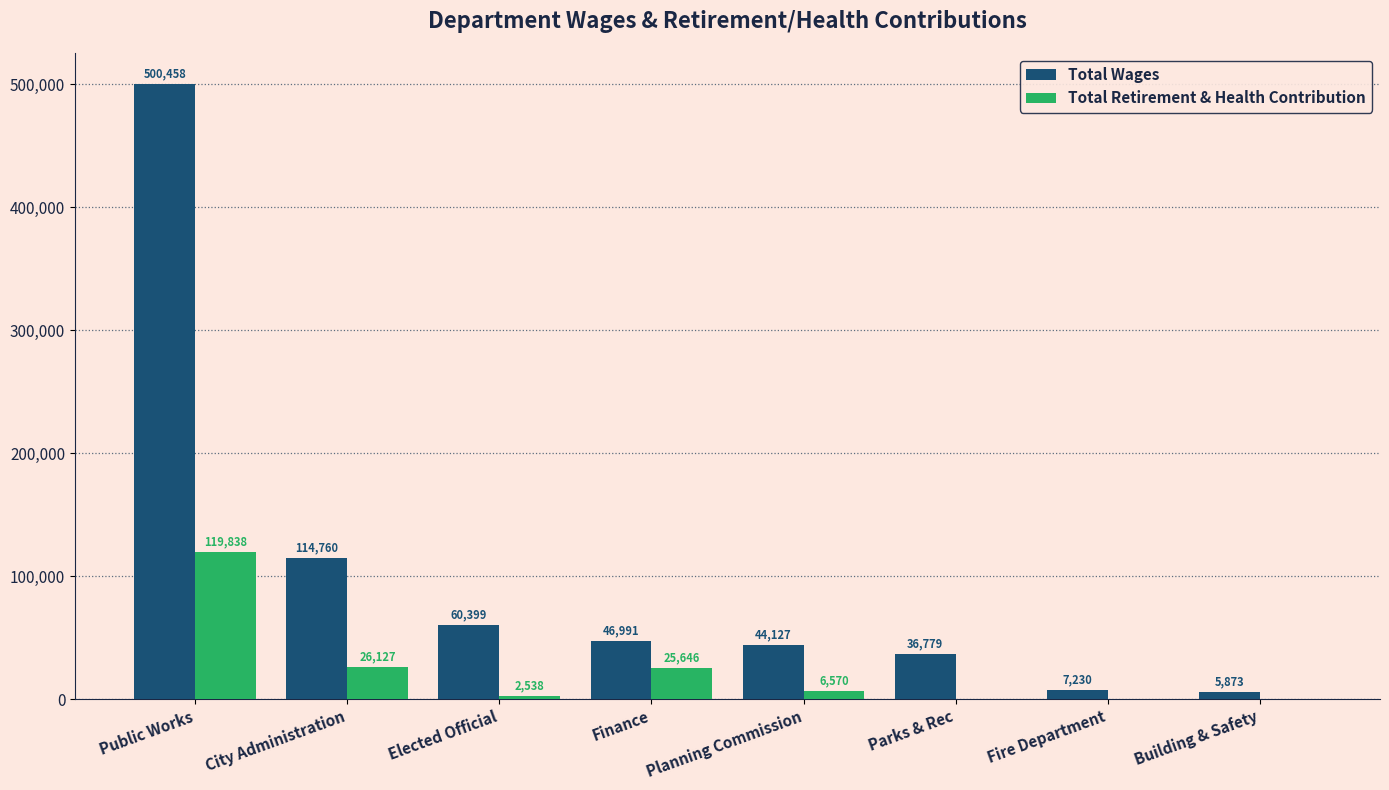

Reading right to left, what are all the values shown in this chart?

Total Wages: 5873	7230	36779	44127	46991	60399	114760	500458
Total Retirement & Health Contribution: 0	0	0	6570	25646	2538	26127	119838